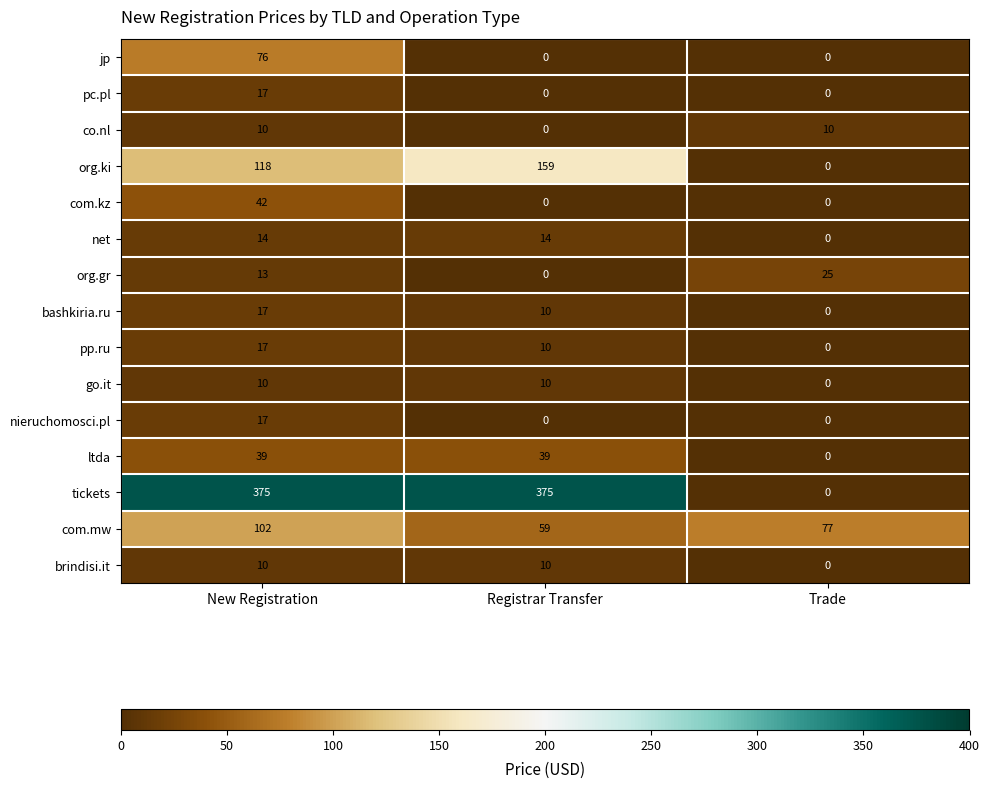

List the labels in order of com.mw value, largest first.

New Registration, Trade, Registrar Transfer